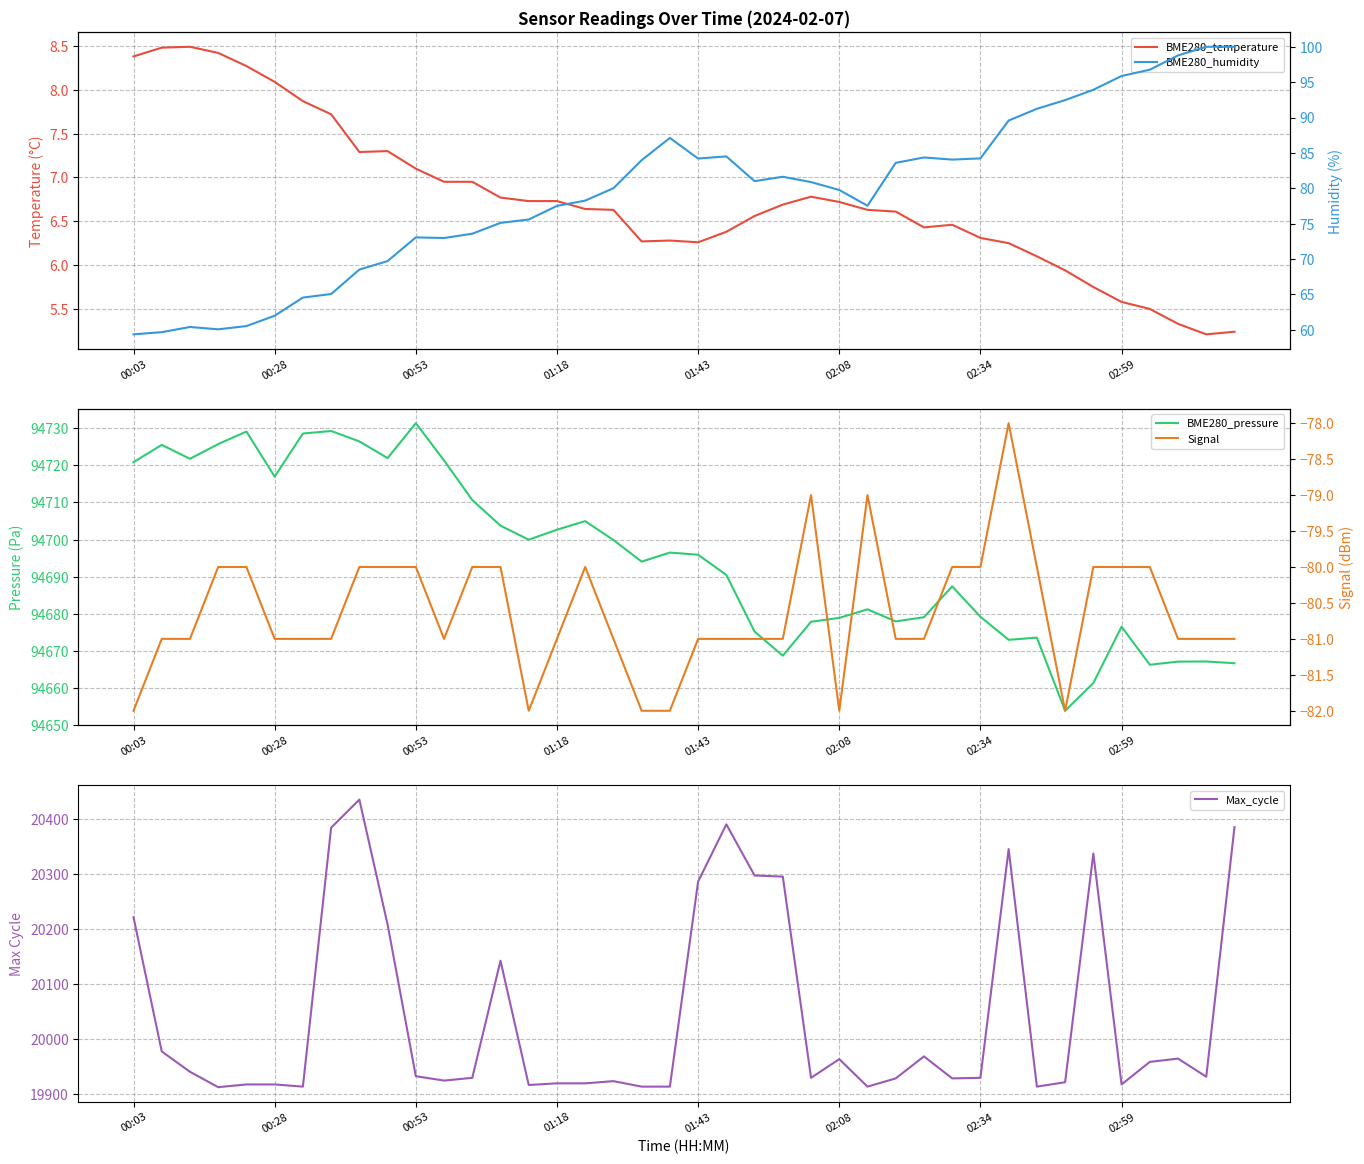

What is the highest value of the Max_cycle series?

20435